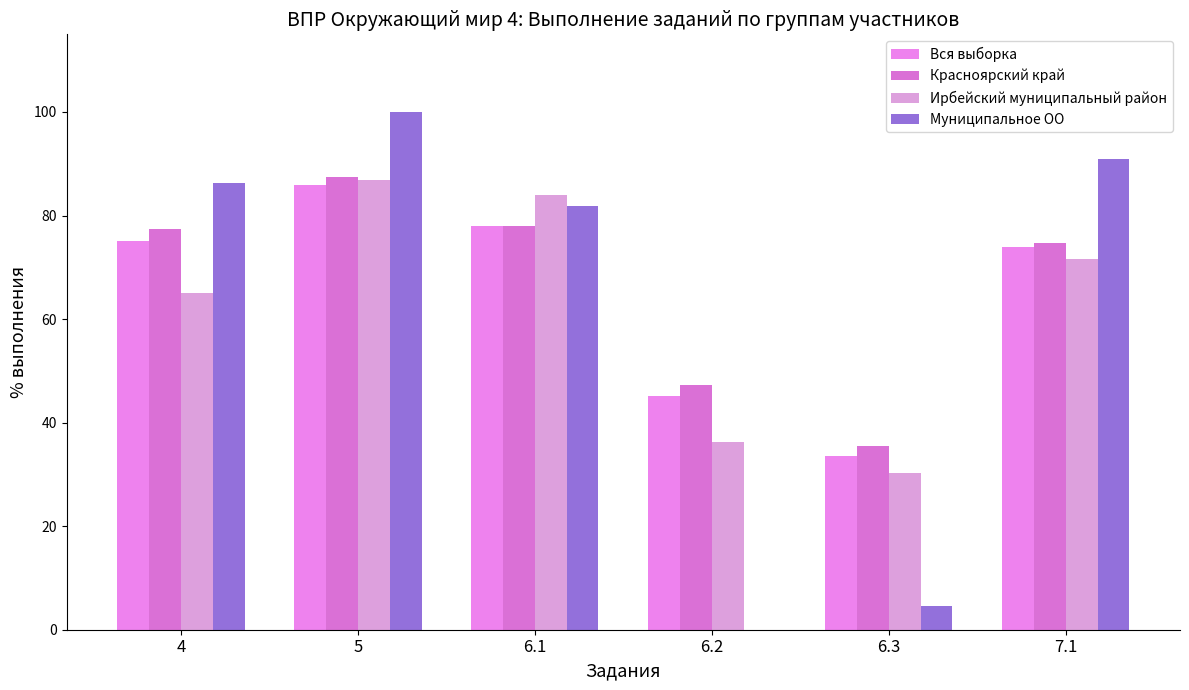

What are all the series names shown in the legend?

Вся выборка, Красноярский край, Ирбейский муниципальный район, Муниципальное ОО